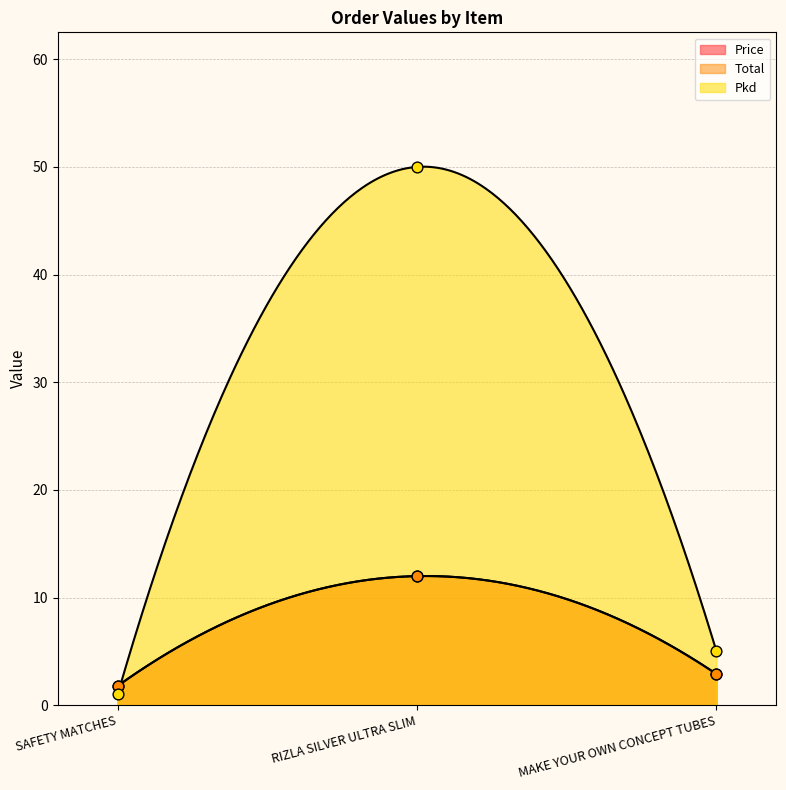

At how many categories does at least one series exceed 35?

1